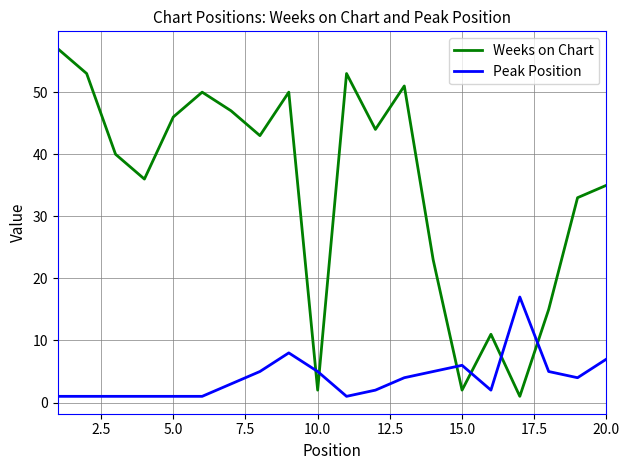

List the series in order of their overall mean, highest first.

Weeks on Chart, Peak Position